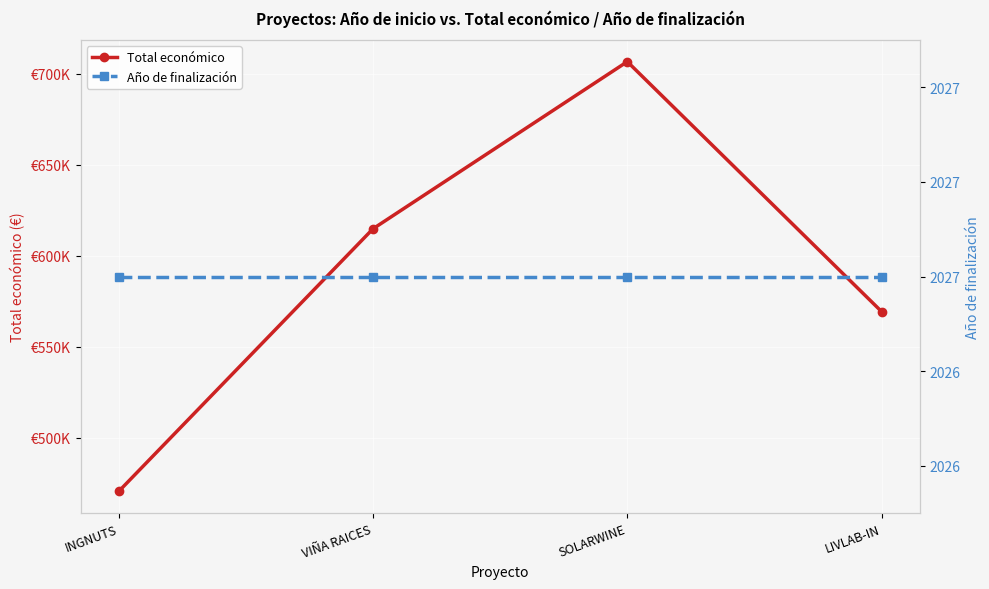

Which category has the highest value in the Total económico series?

SOLARWINE